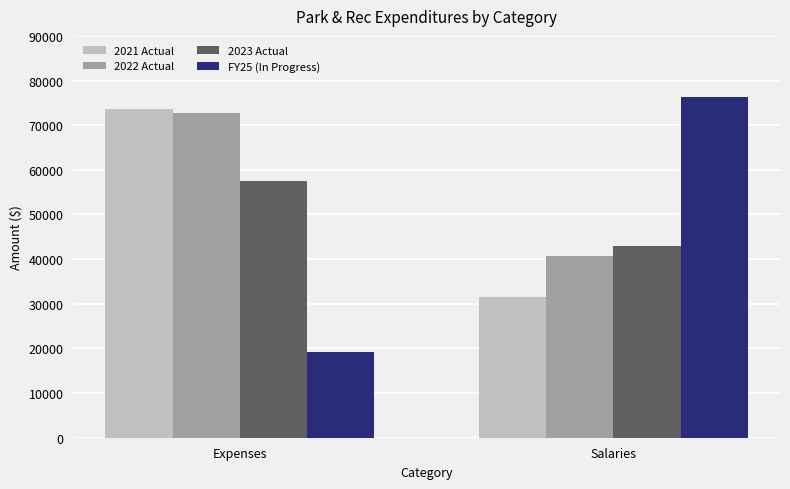

Reading left to right, what are all the values shown in this chart?

2021 Actual: 73569.4	31480.8
2022 Actual: 72754.2	40691.0
2023 Actual: 57428.1	43006.5
FY25 (In Progress): 19100.0	76220.0